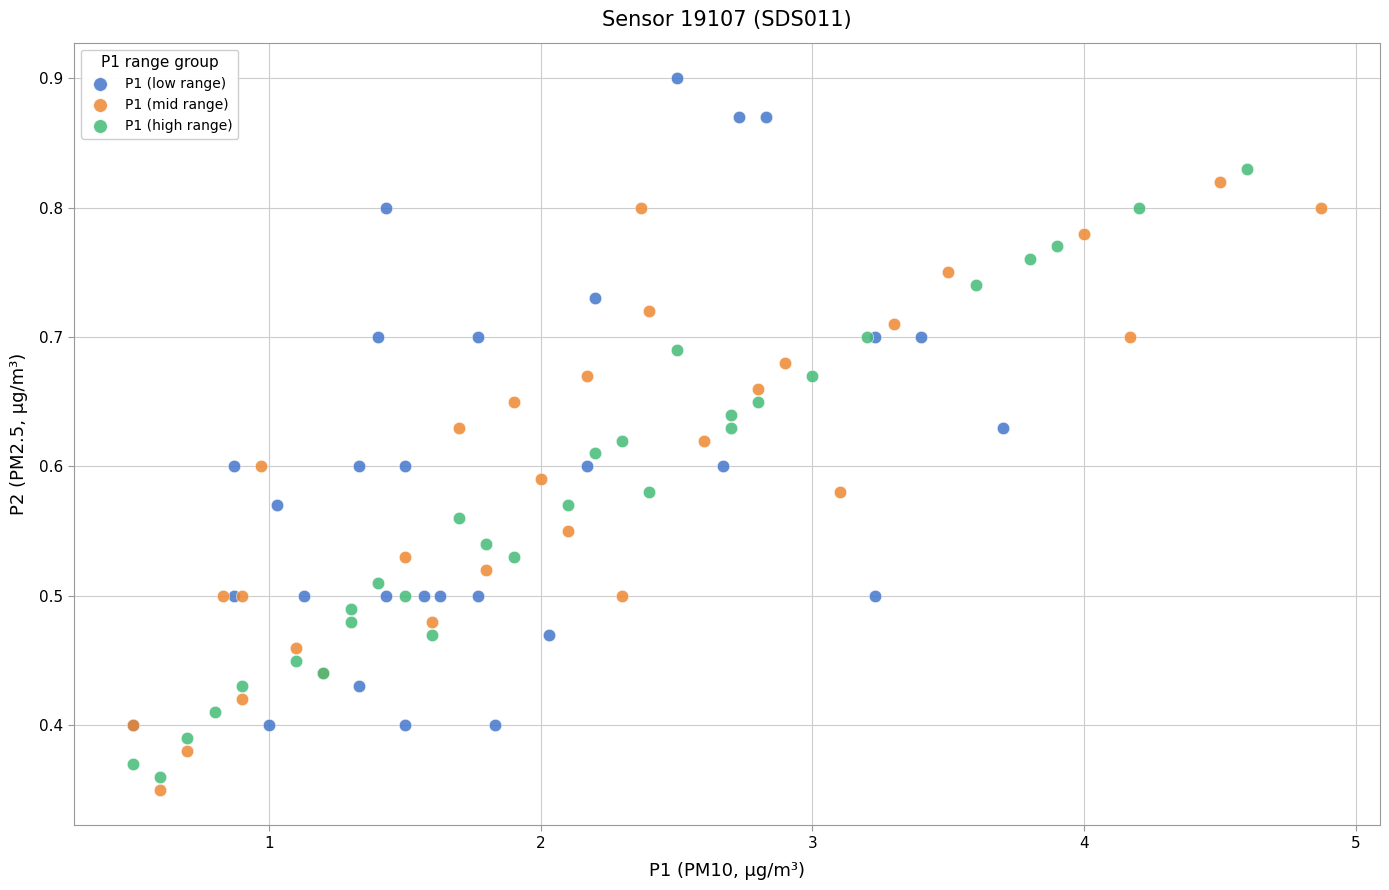

Which series reaches the maximum Y coordinate?

P1 (low range)